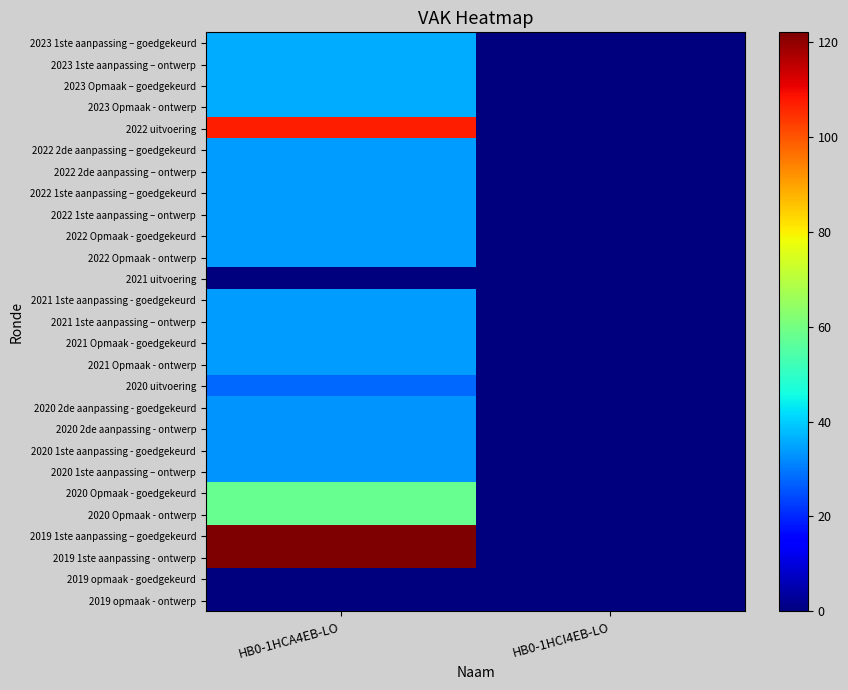

At how many categories does at least one series exceed 21?

1